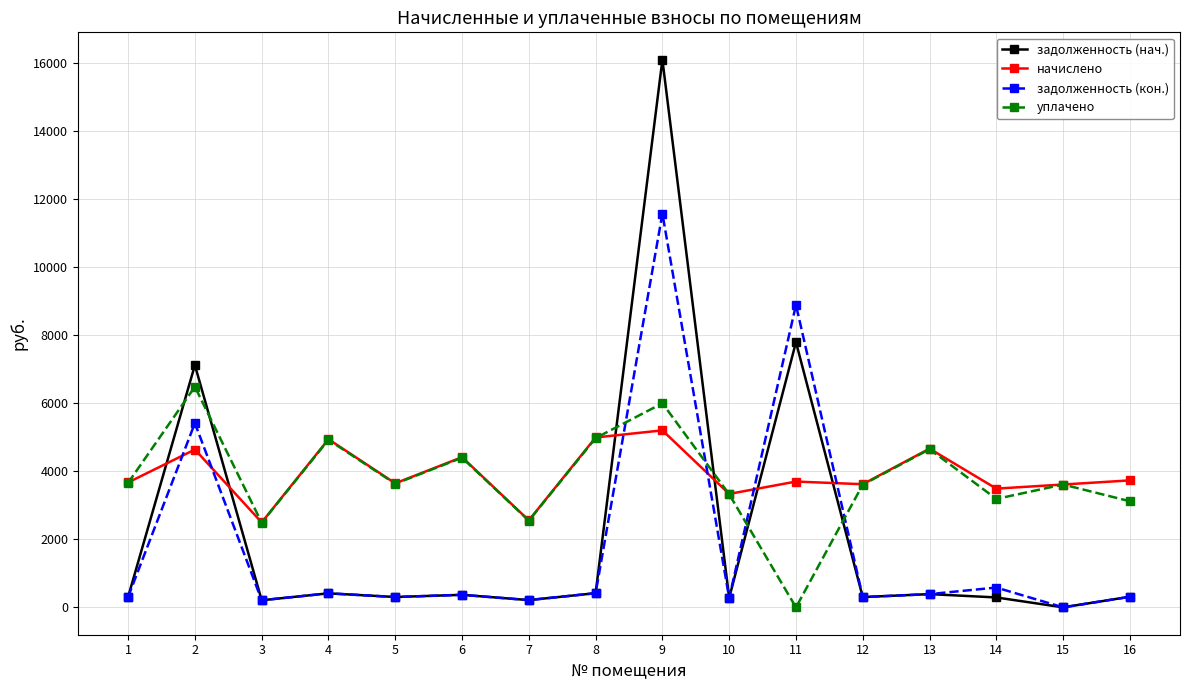

What is the total value across all series at 6?

9550.6